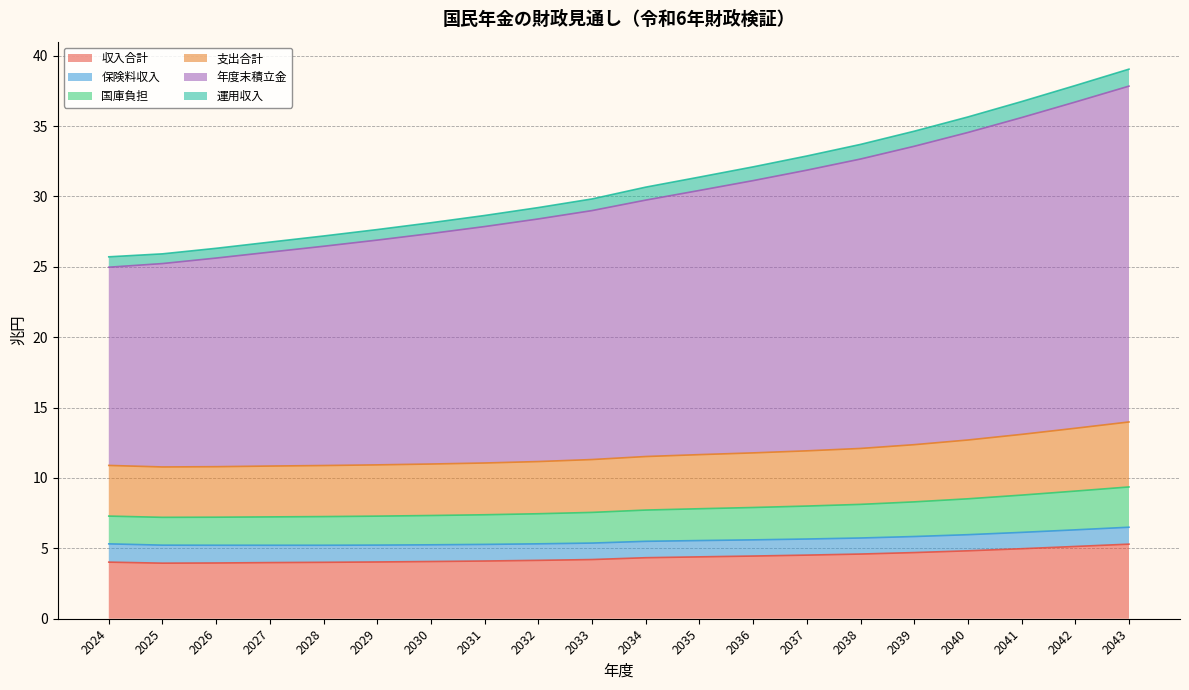

What are all the series names shown in the legend?

収入合計, 保険料収入, 国庫負担, 支出合計, 年度末積立金, 運用収入